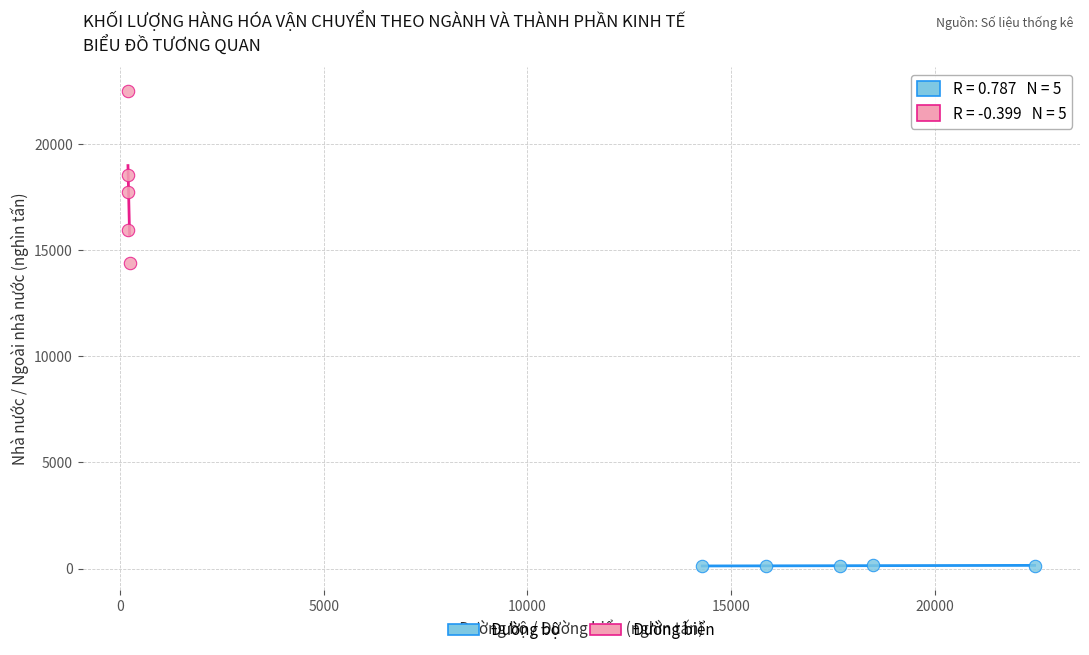

Which series contains the highest Y value?

Đường biển